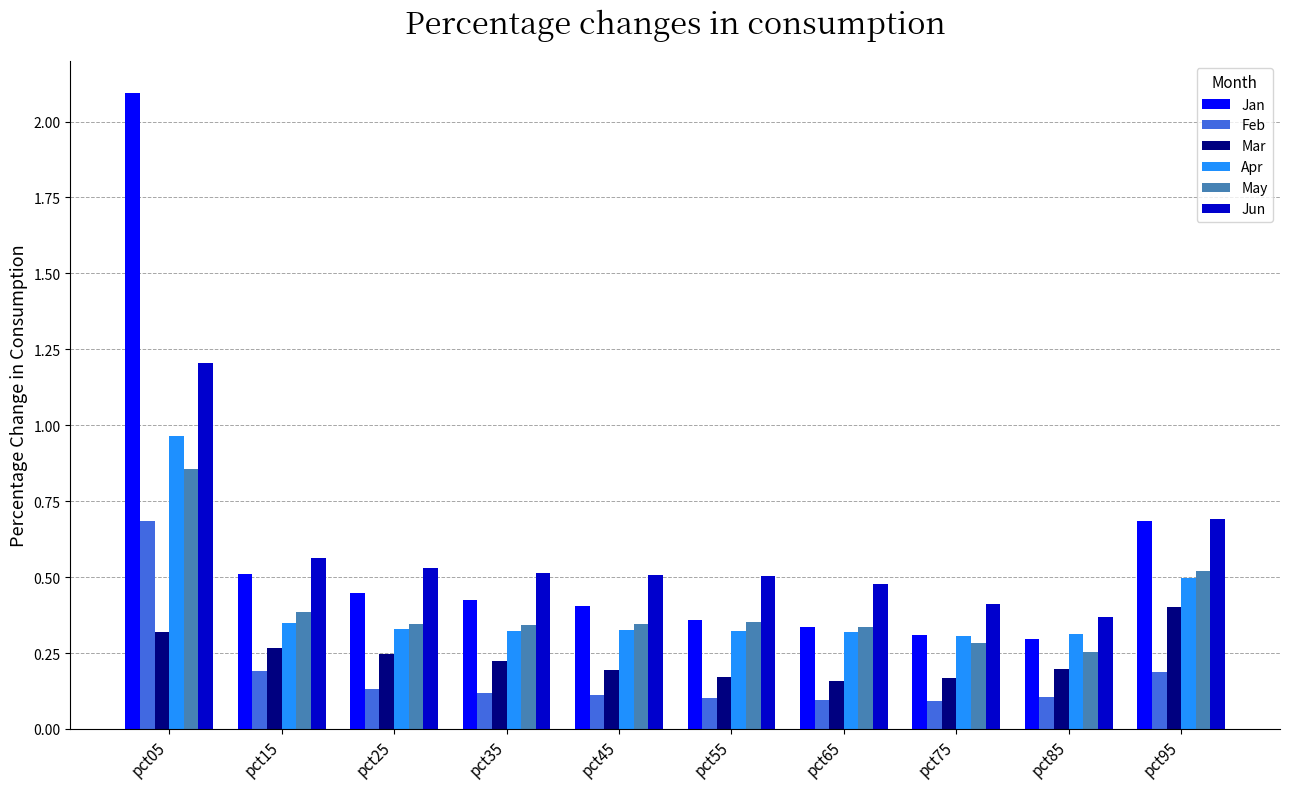

What is the sum of the May values at pct05 and pct75?

1.1